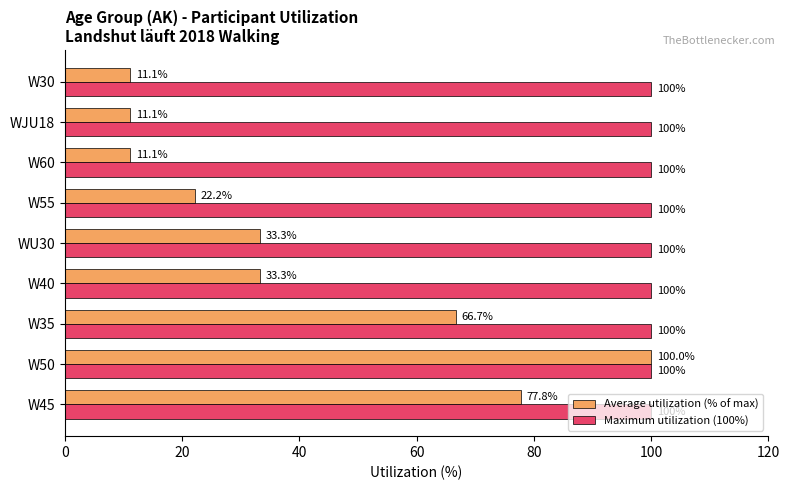

The value of Maximum utilization (100%) at W60 is 68.3. True or false?

False